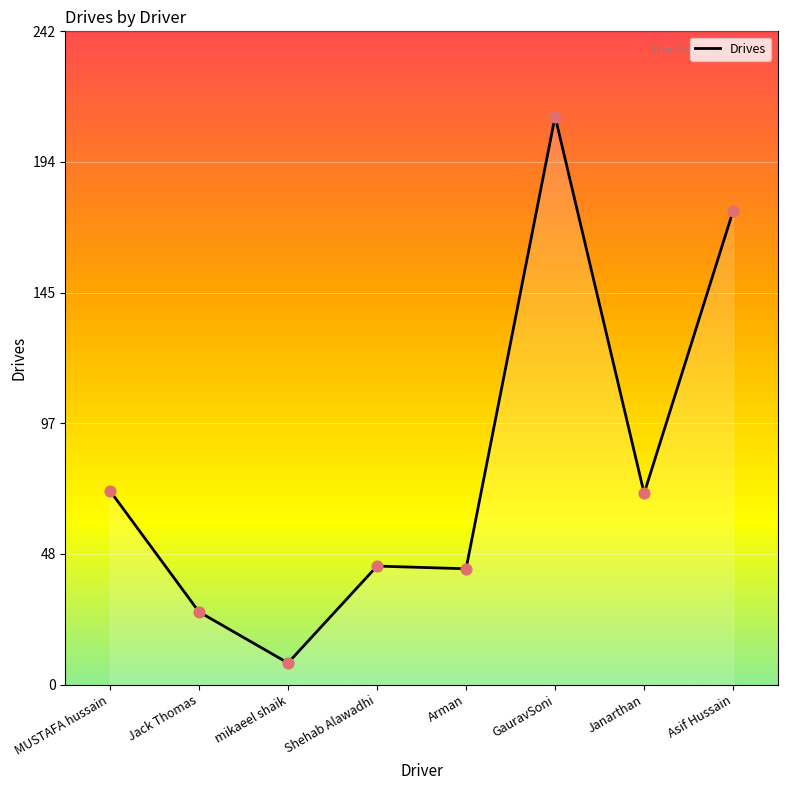

What is the change in value from GauravSoni to Asif Hussain?

-35